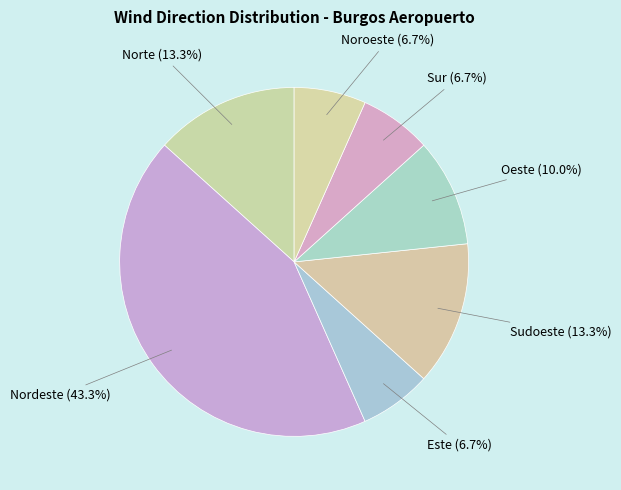

Count the number of slices in the pie.

7